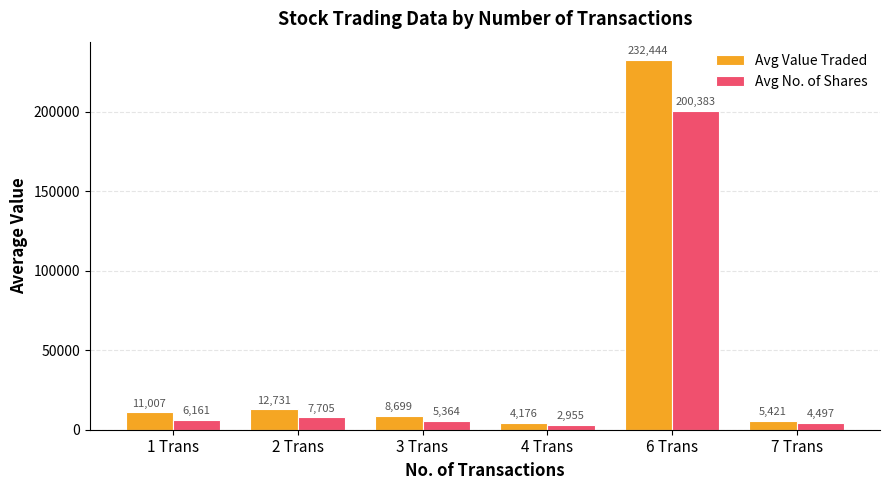

True or false: Avg No. of Shares has a value of 2955.3 at 4 Trans.

True